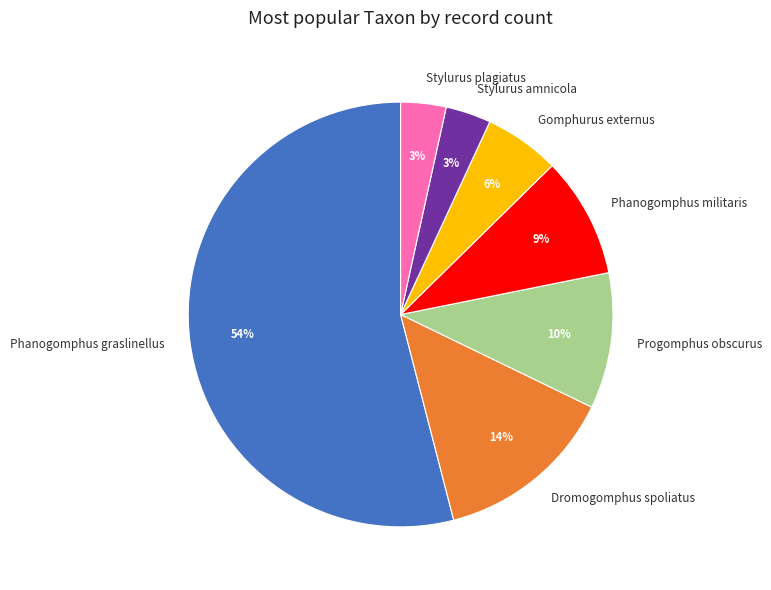

Is it true that Stylurus plagiatus is 3% of the pie?

True